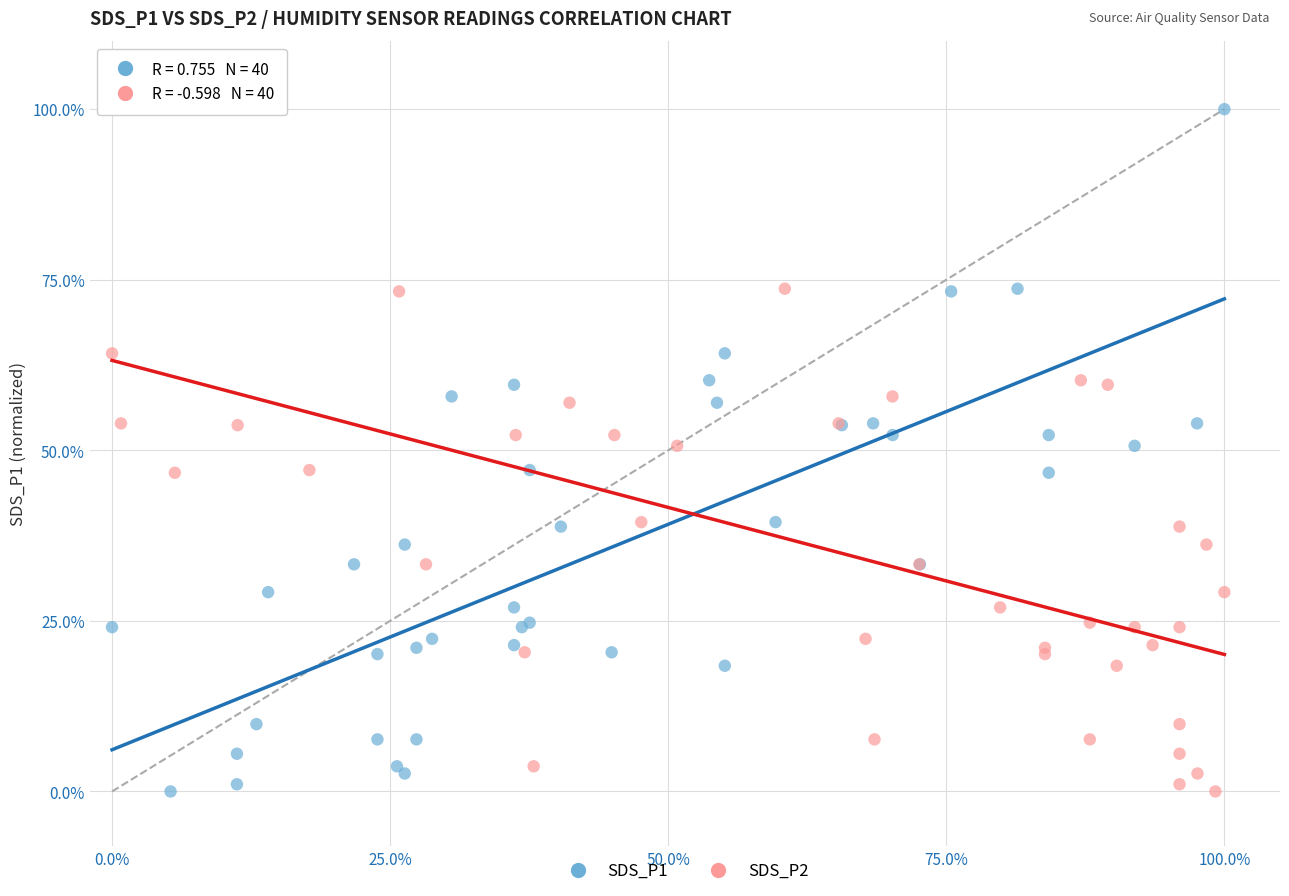

What are all the series names shown in the legend?

SDS_P1, SDS_P2